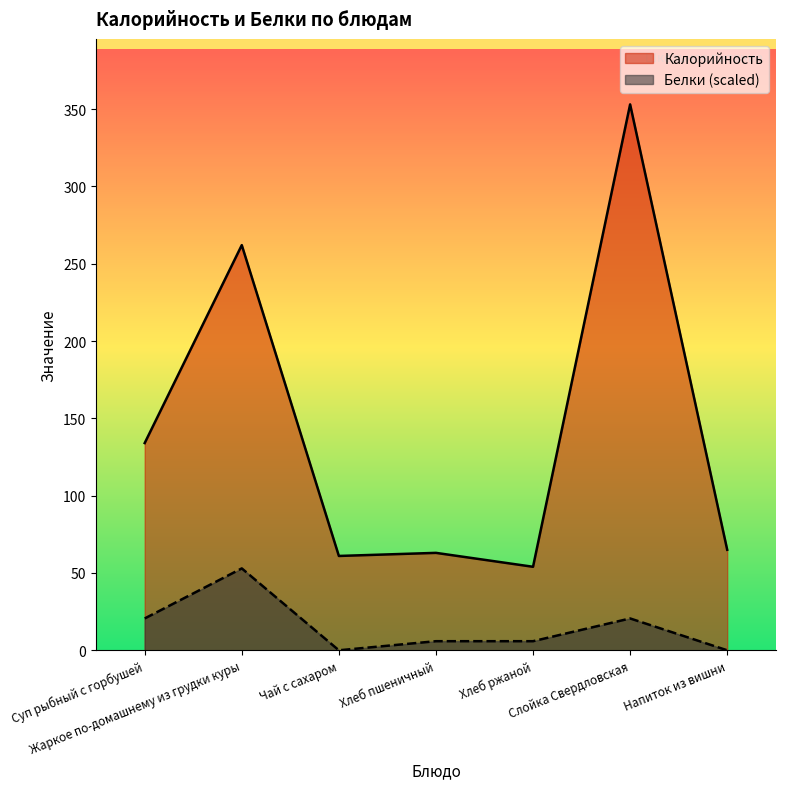

Which series has the largest range (max minus min)?

Калорийность